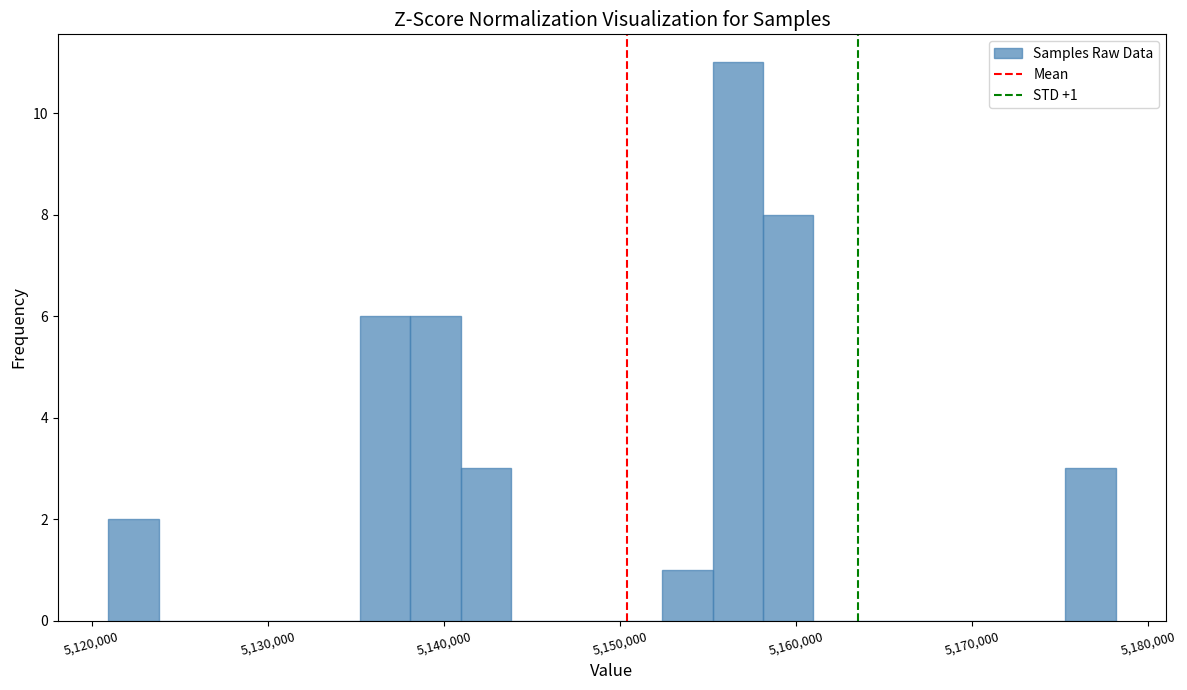

Read against the x-axis, roughly where is the centre of the tallest bar?

5157000